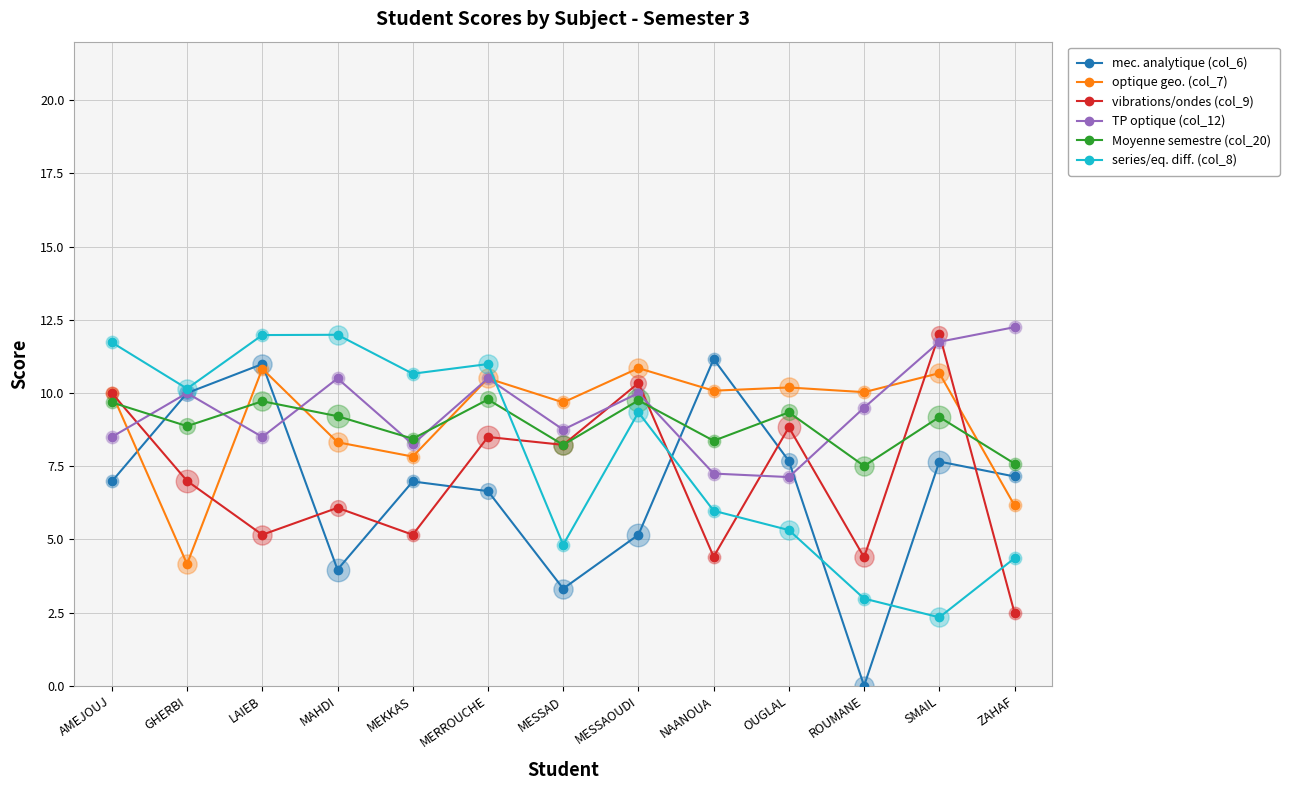

The TP optique (col_12) series shows 8.8 at MESSAD. True or false?

True